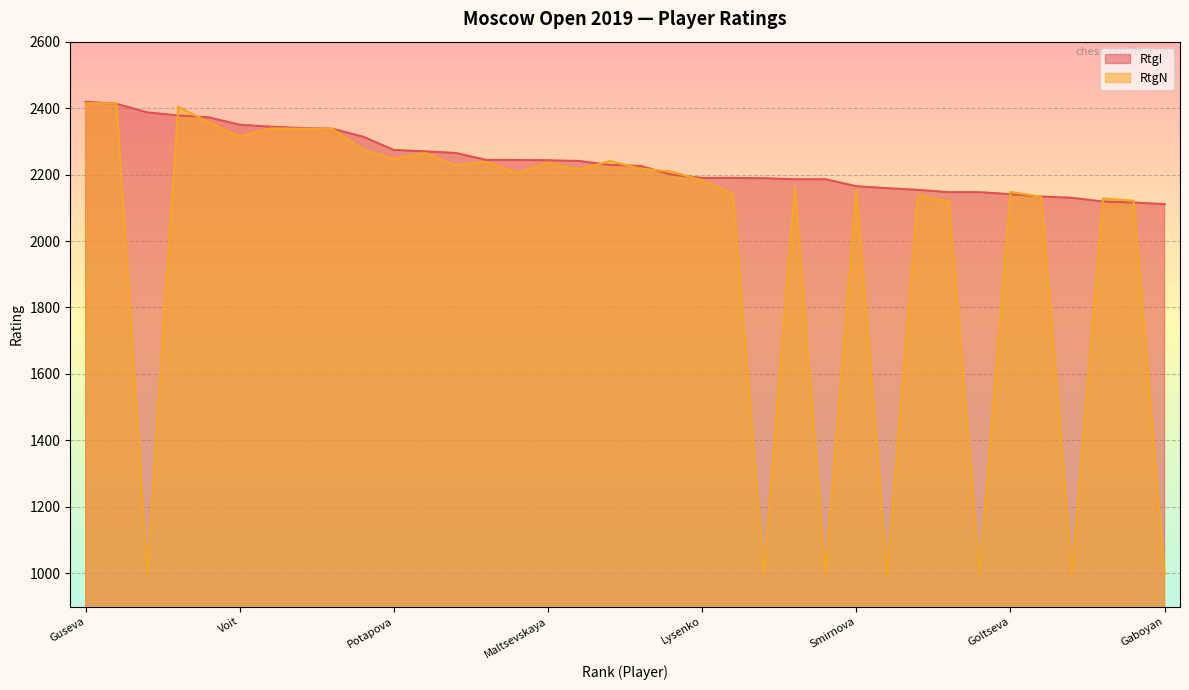

True or false: RtgN and RtgI intersect in this chart.

True